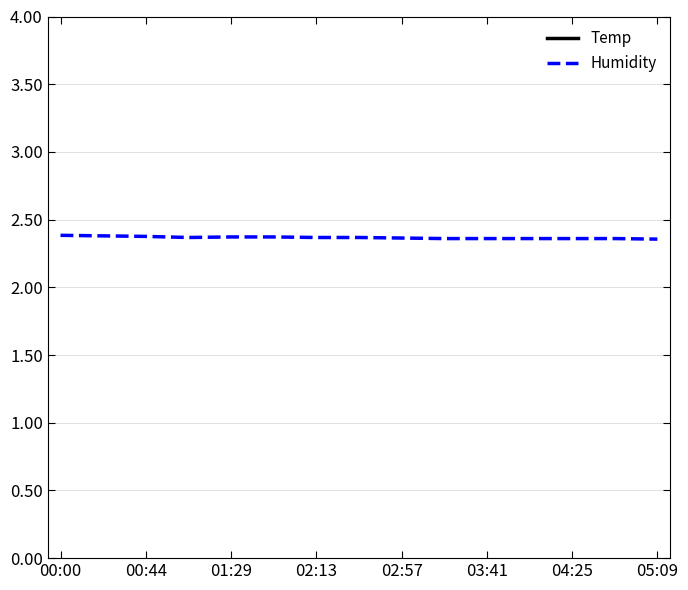

What is the greatest value displayed?

17.3